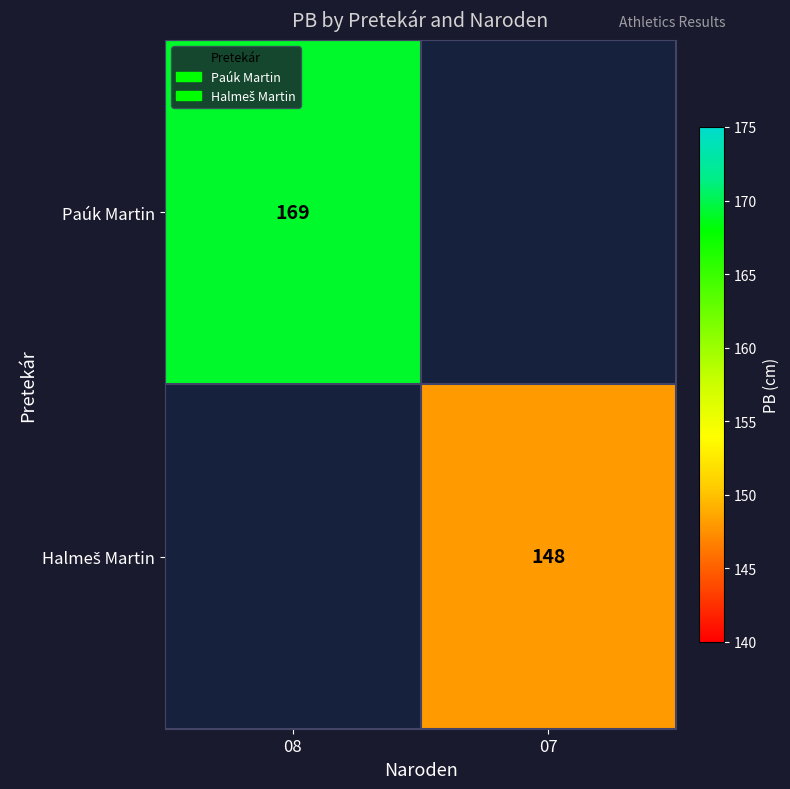

Which label corresponds to the largest value in the chart?

08